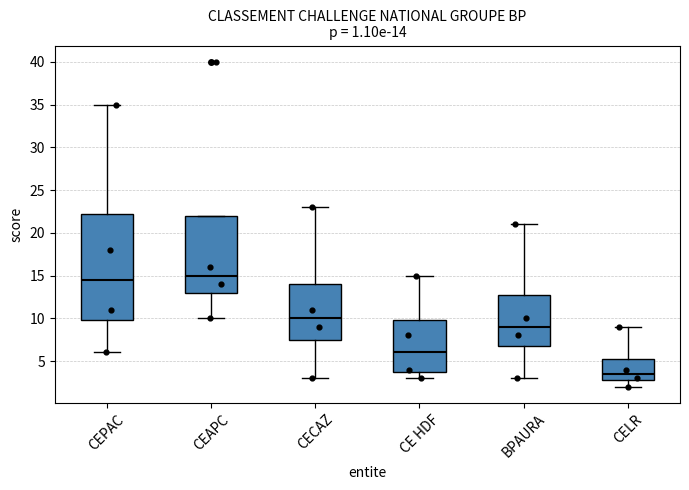

Which box has the highest median line?

CEAPC